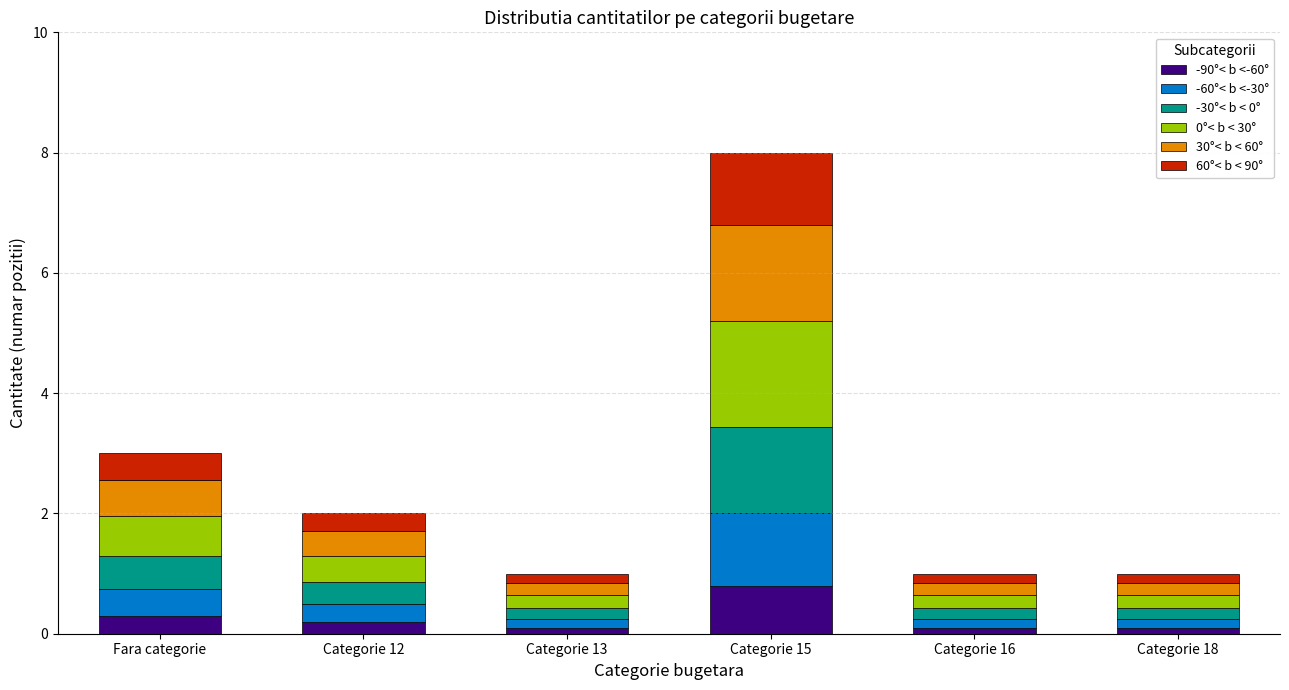

Is it true that -90°< b <-60° equals 1.4 at Categorie 15?

False